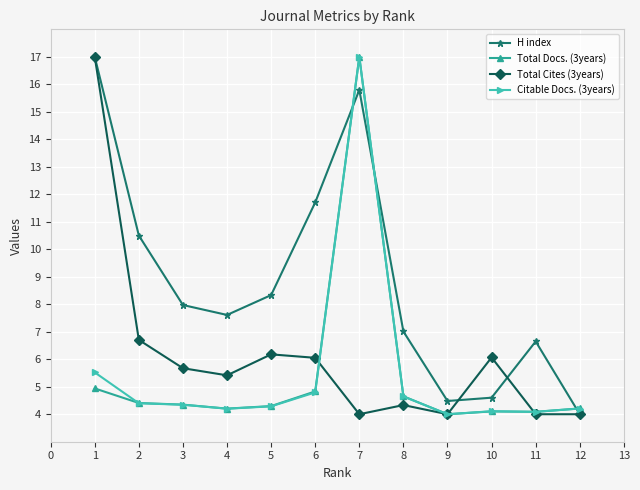

How many lines are shown in the chart?

4